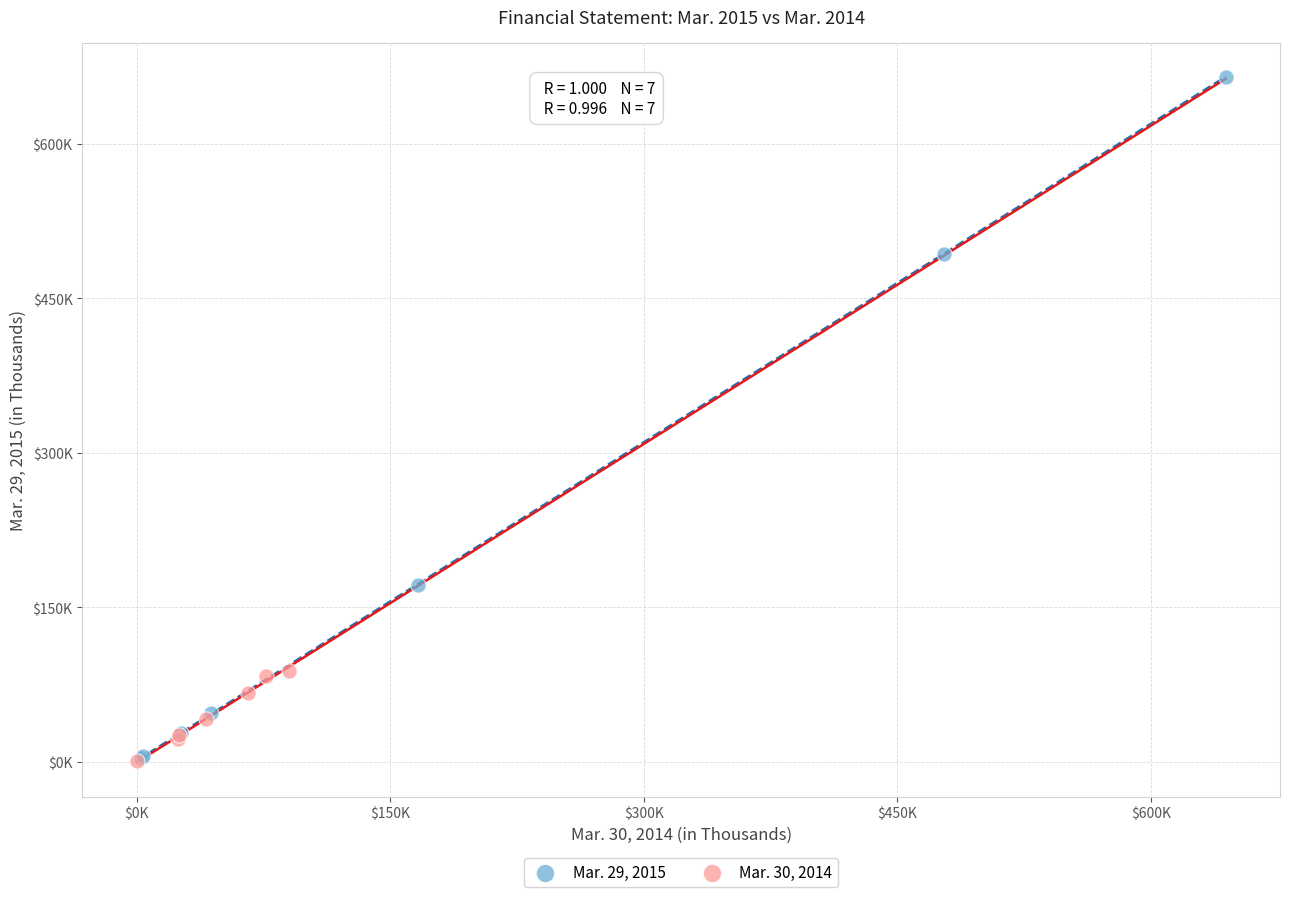

What are all the series names shown in the legend?

Mar. 29, 2015, Mar. 30, 2014